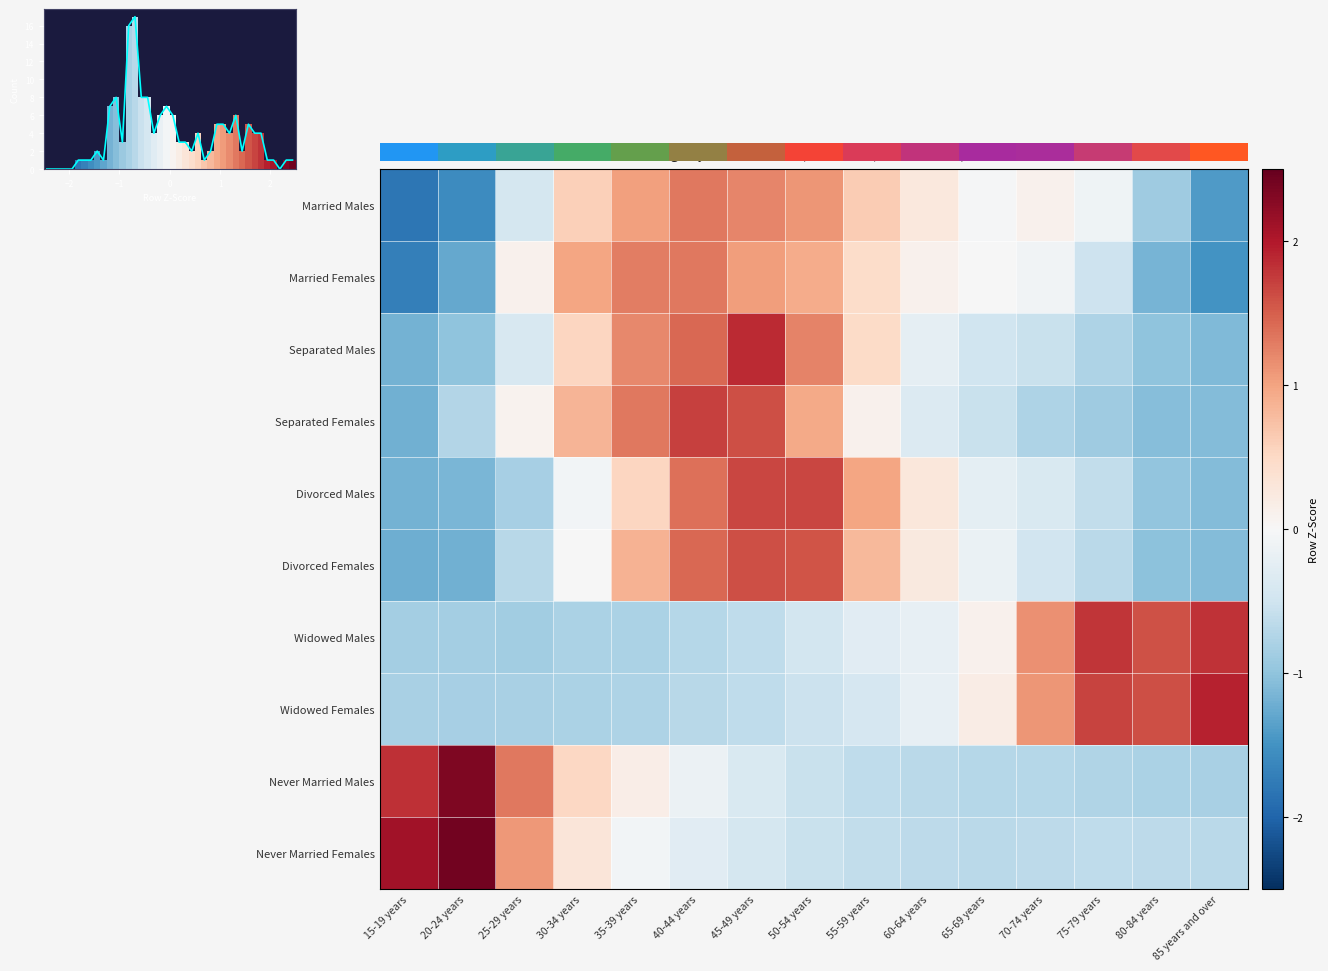

The Married Females series shows 1.3 at 35-39 years. True or false?

True